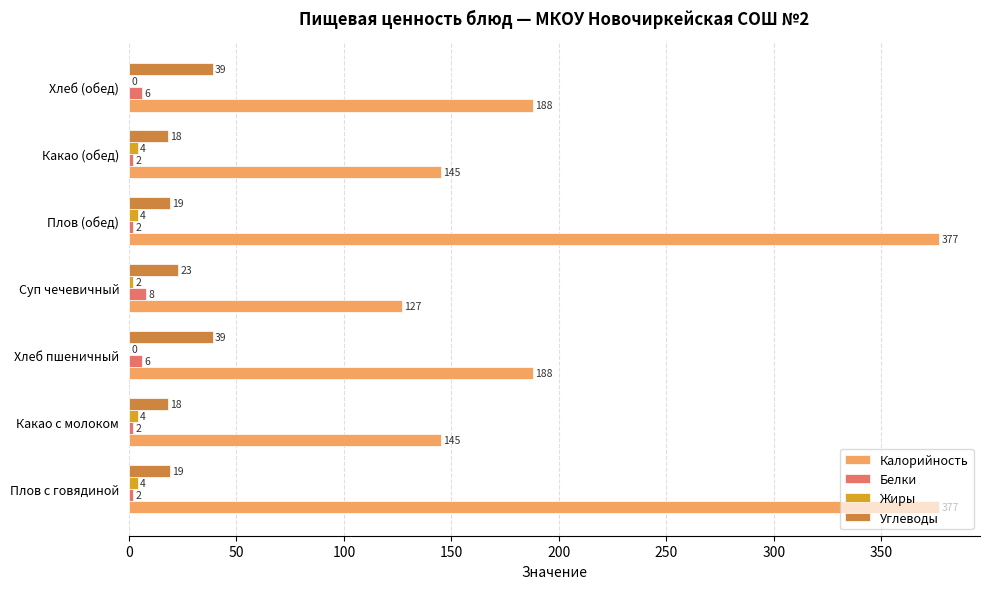

The value of Белки at Какао с молоком is 2. True or false?

True